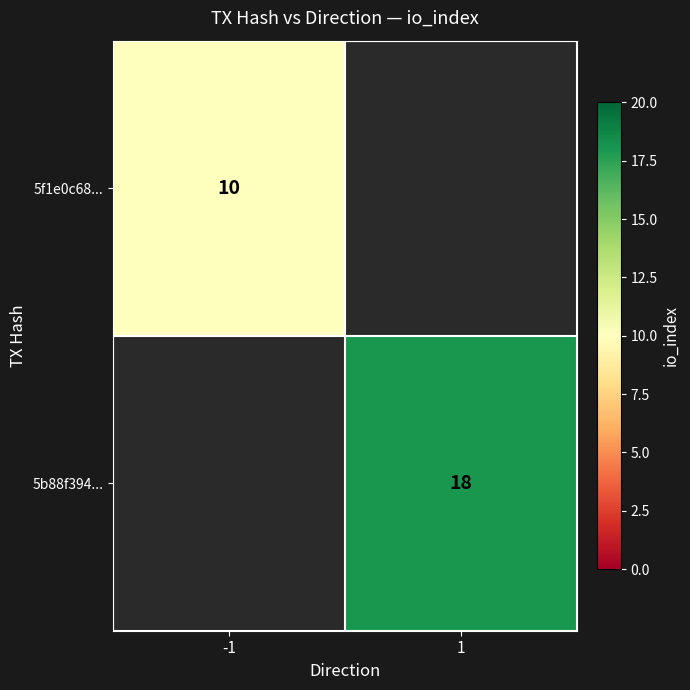

Is the value of 5f1e0c68... at -1 greater than the value of 5b88f394... at 1?

No